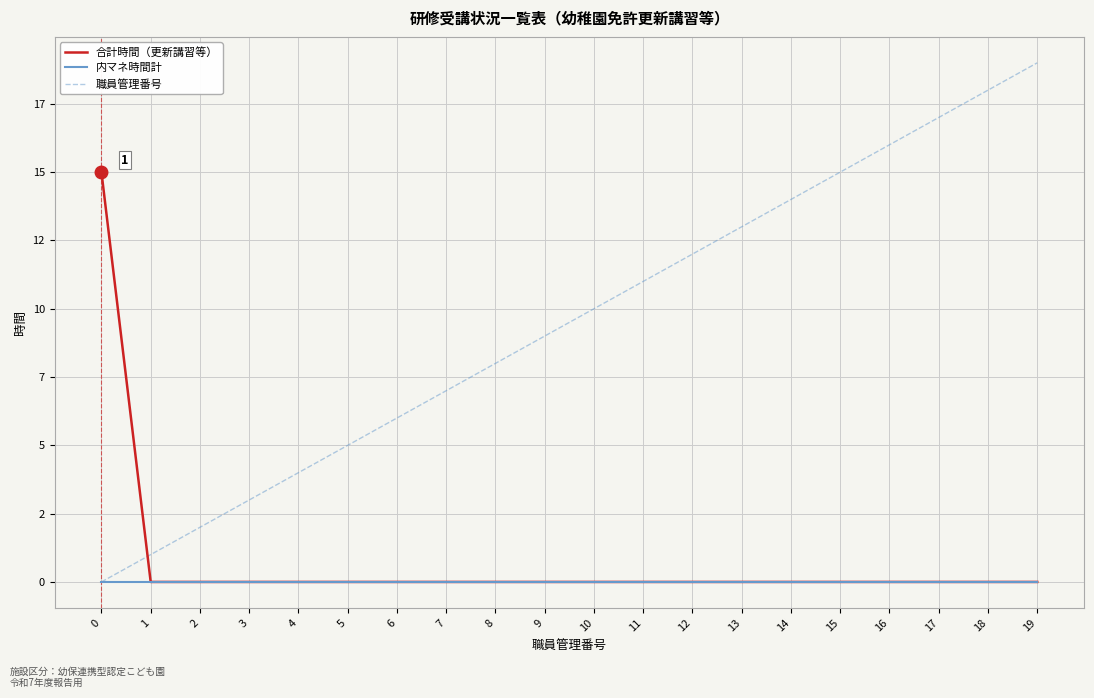

Is it true that 職員管理番号 equals 19 at 19?

True